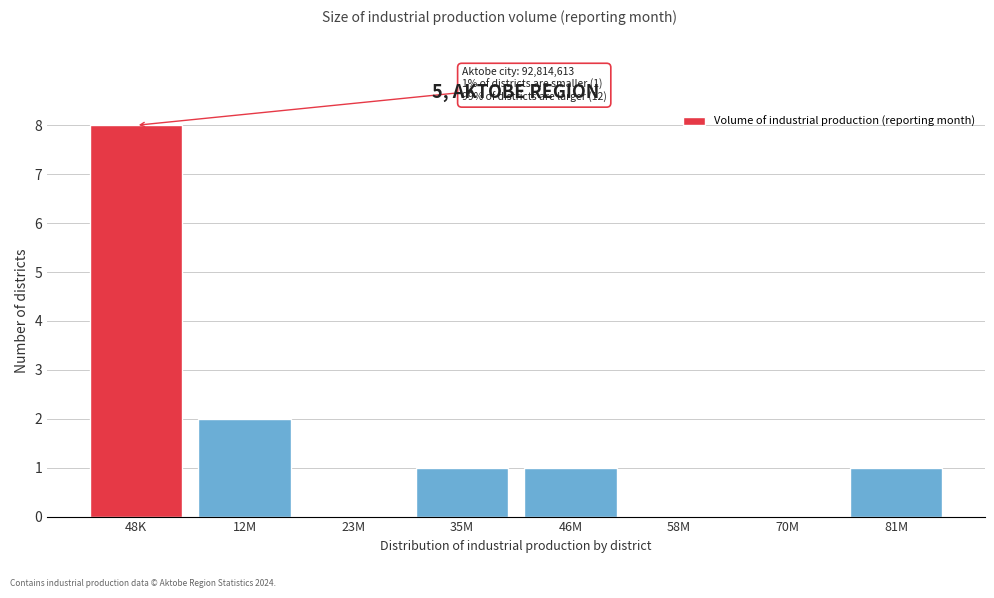

Reading right to left, what are all the values shown in this chart?

81M=1	70M=0	58M=0	46M=1	35M=1	23M=0	12M=2	48K=8